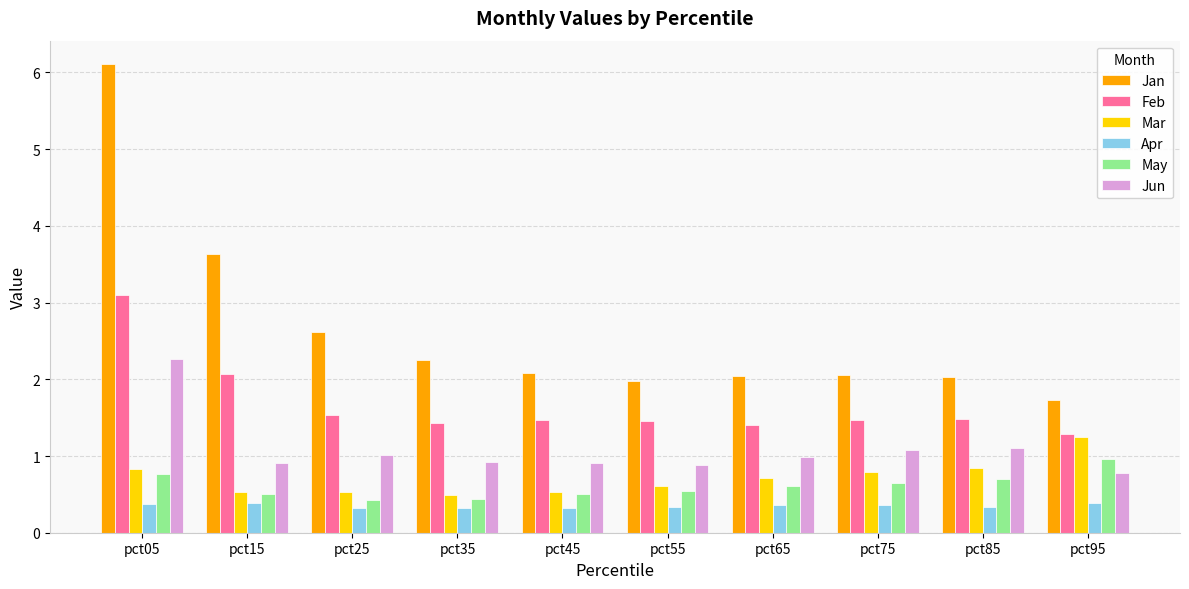

At which label does Feb reach its minimum?

pct95